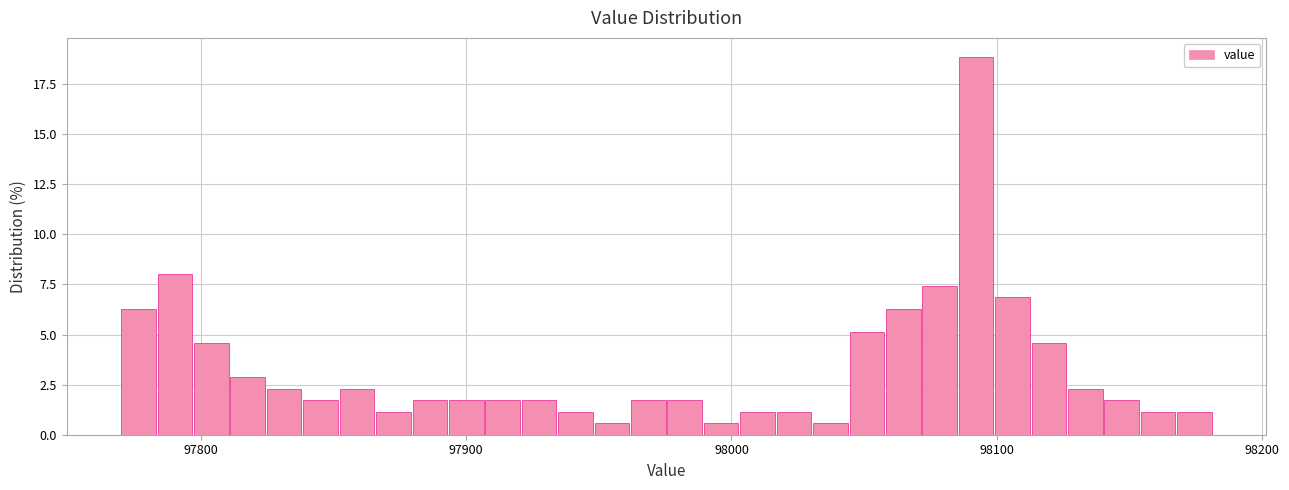

Read against the x-axis, roughly where is the centre of the tallest bar?

98090